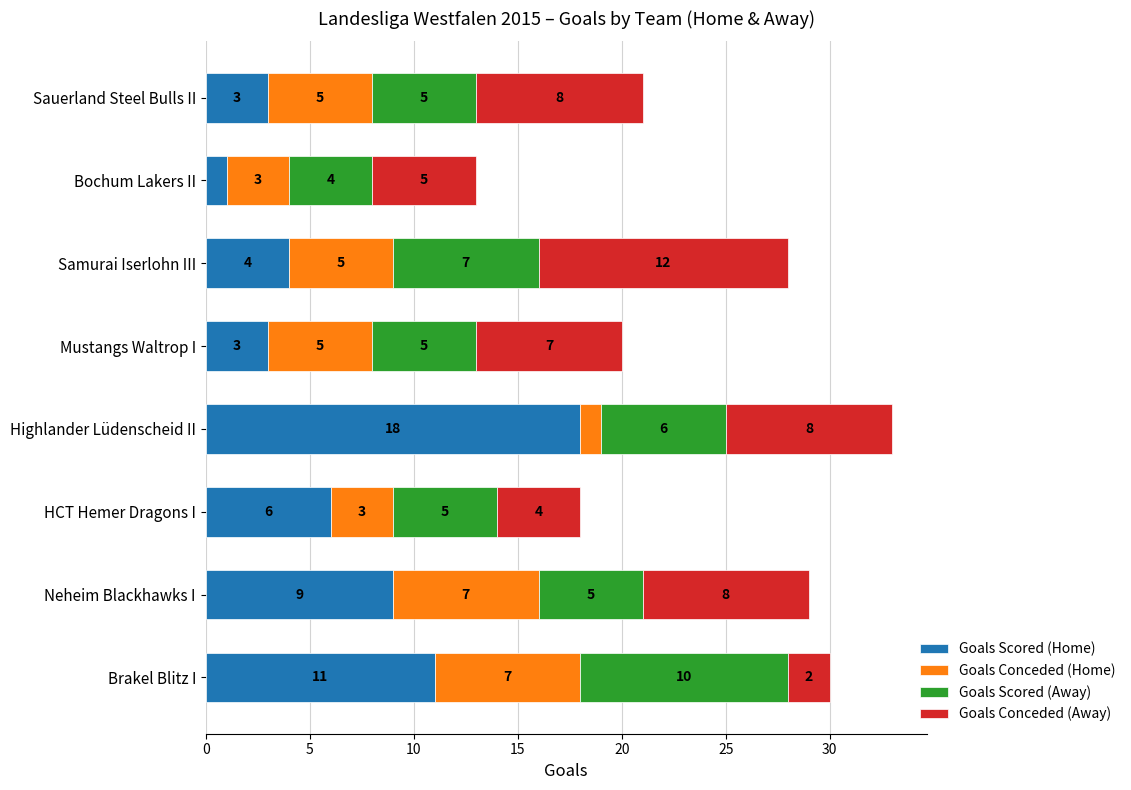

At which category is the sum across all series the highest?

Highlander Lüdenscheid II